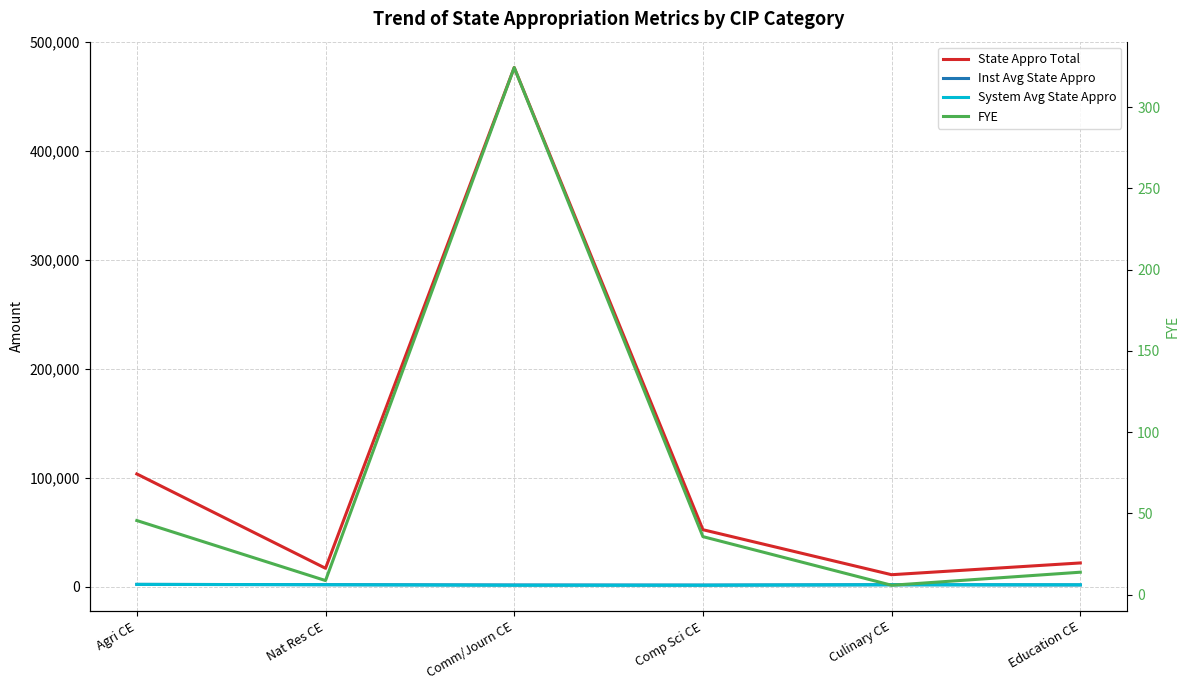

Which label corresponds to the smallest value in the chart?

Culinary CE